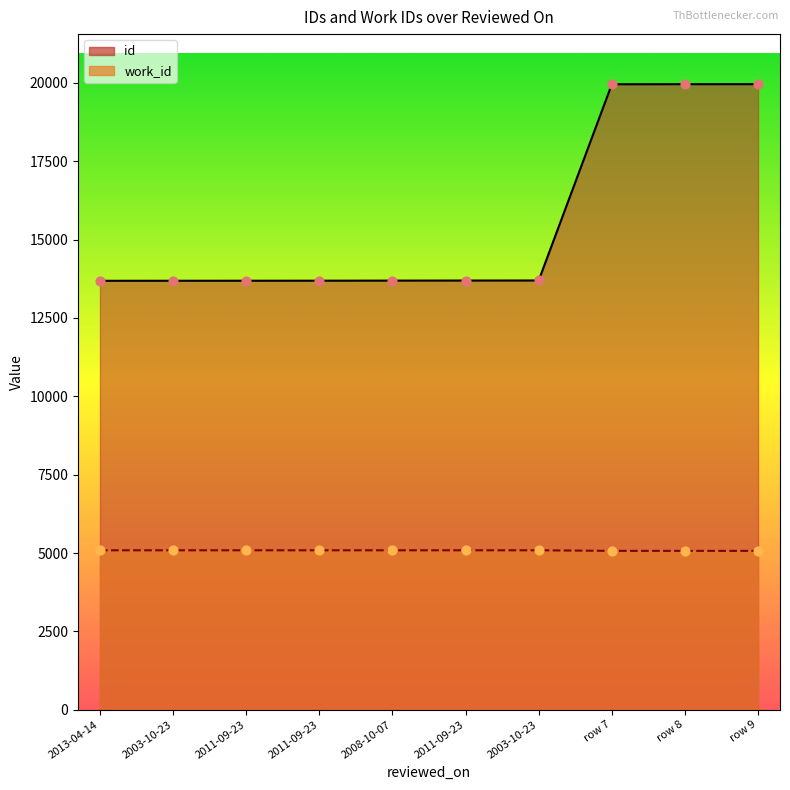

Which series has the largest total across all categories?

id